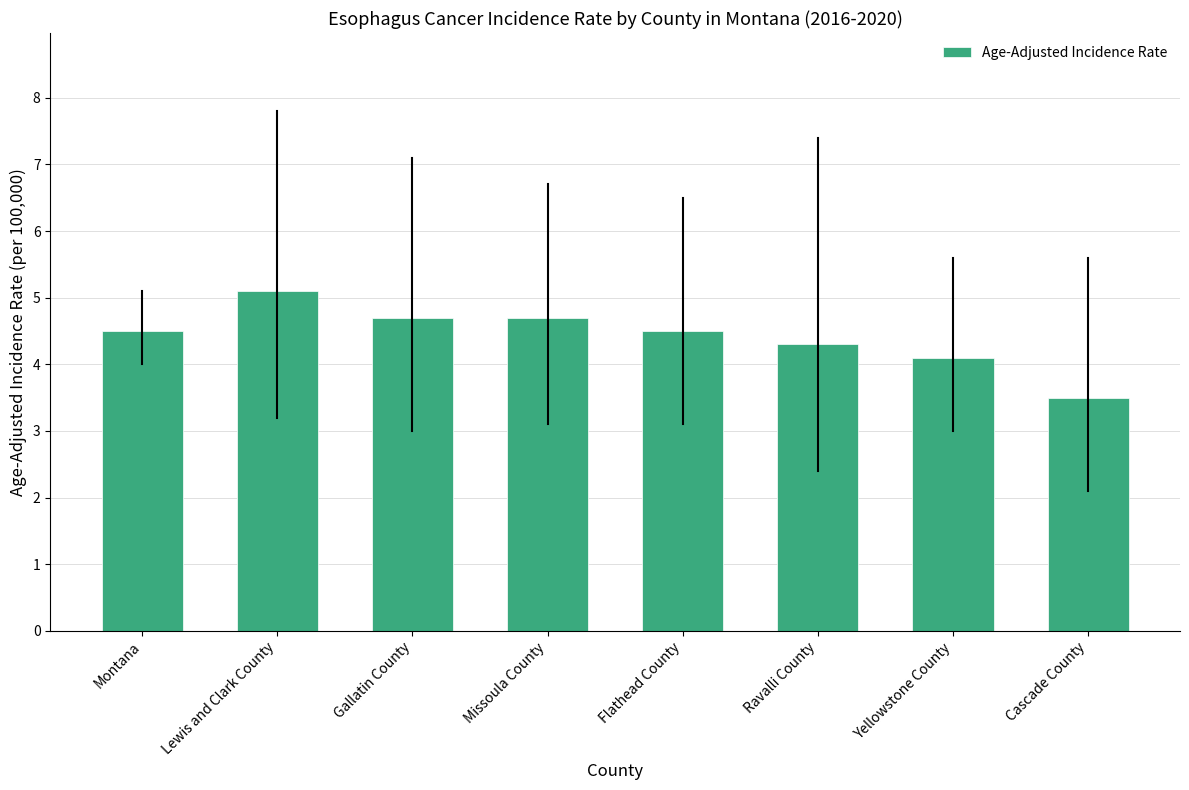

Reading left to right, extract all data points from this chart.

Montana=4.5	Lewis and Clark County=5.1	Gallatin County=4.7	Missoula County=4.7	Flathead County=4.5	Ravalli County=4.3	Yellowstone County=4.1	Cascade County=3.5